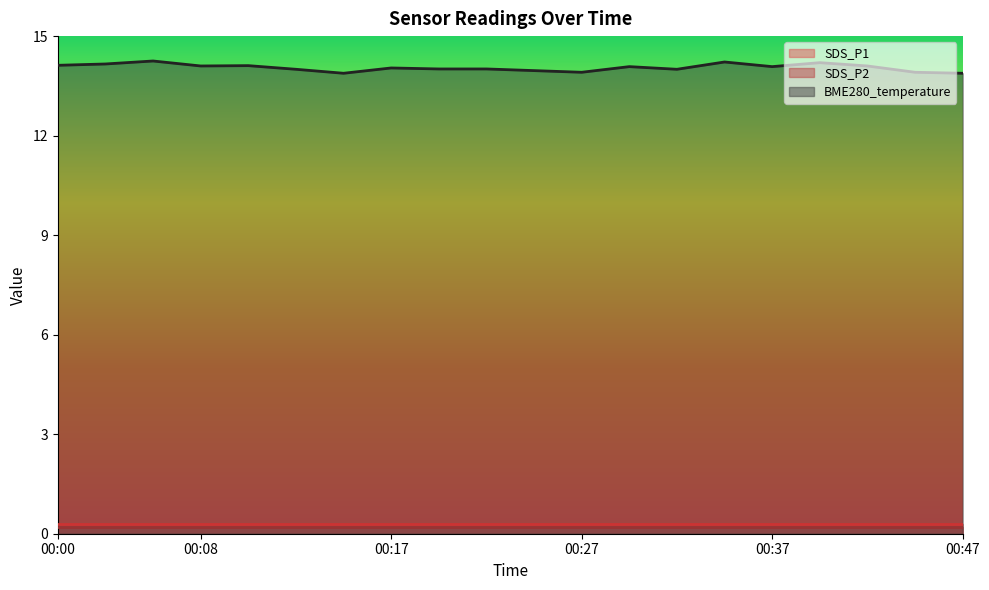

Rank the series by their maximum value, from lowest to highest.

SDS_P2, SDS_P1, BME280_temperature